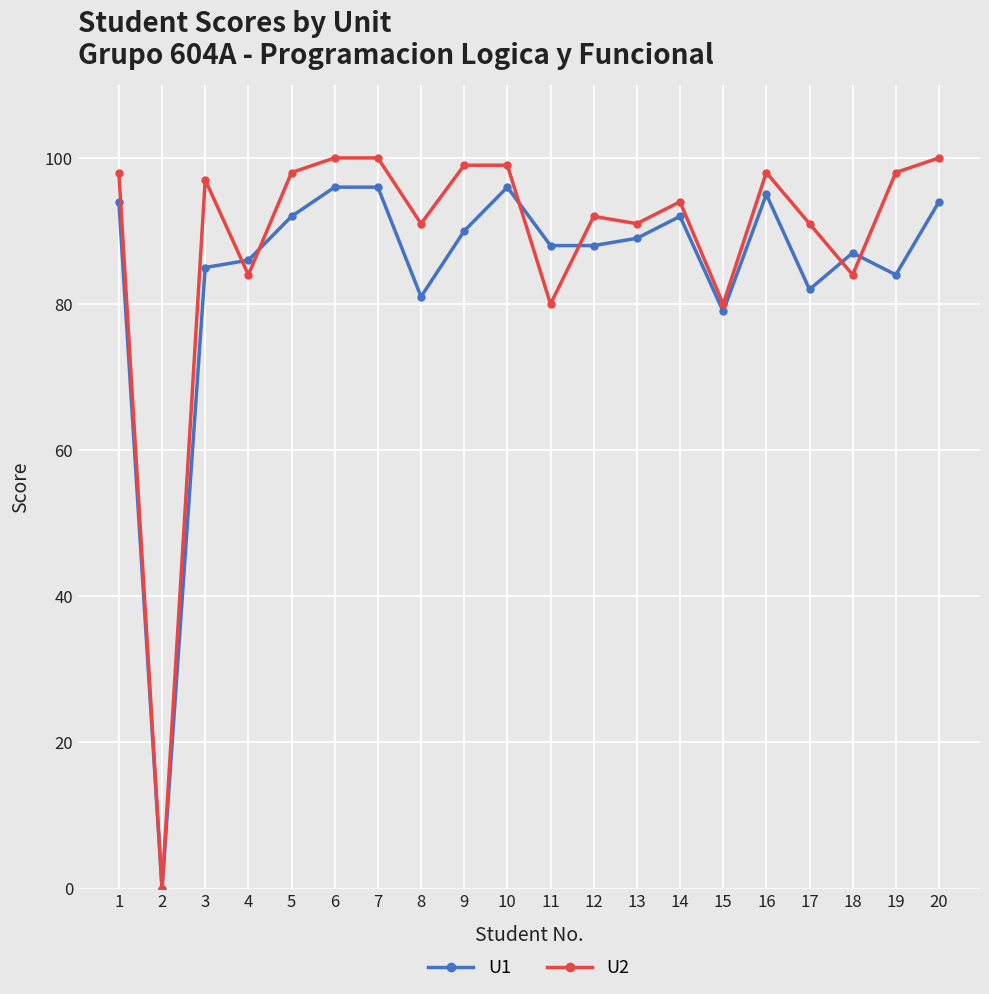

What is the maximum value for U1?

96